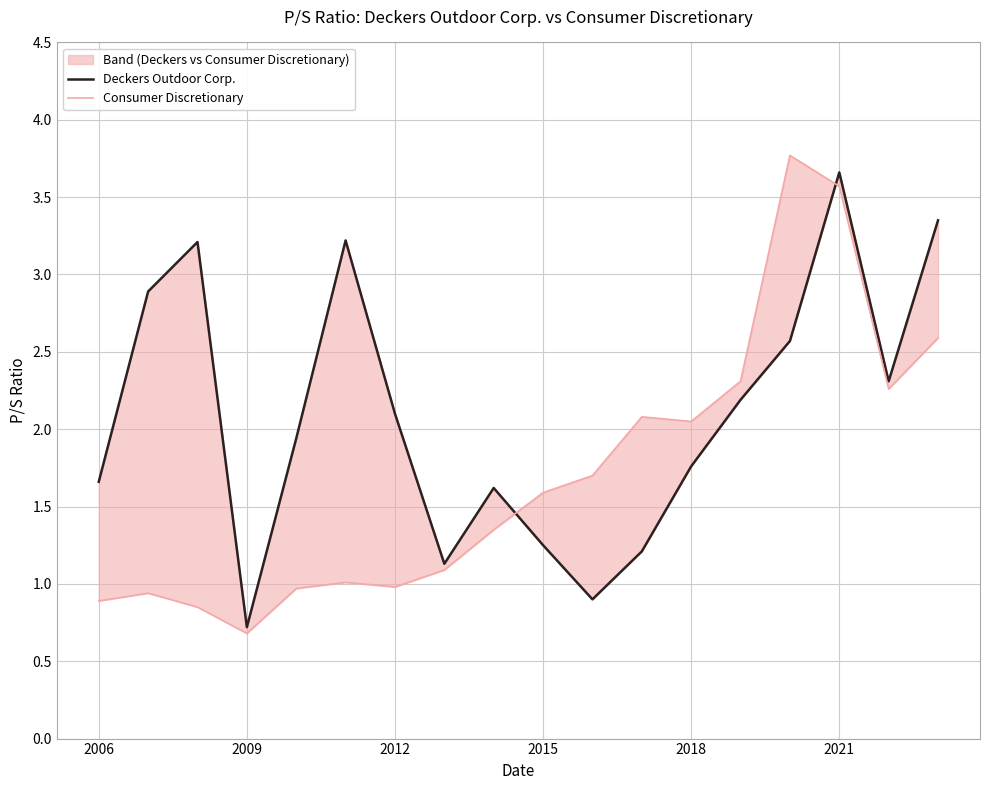

Between 2009 and 2021, which series saw the biggest shift?

Deckers Outdoor Corp.